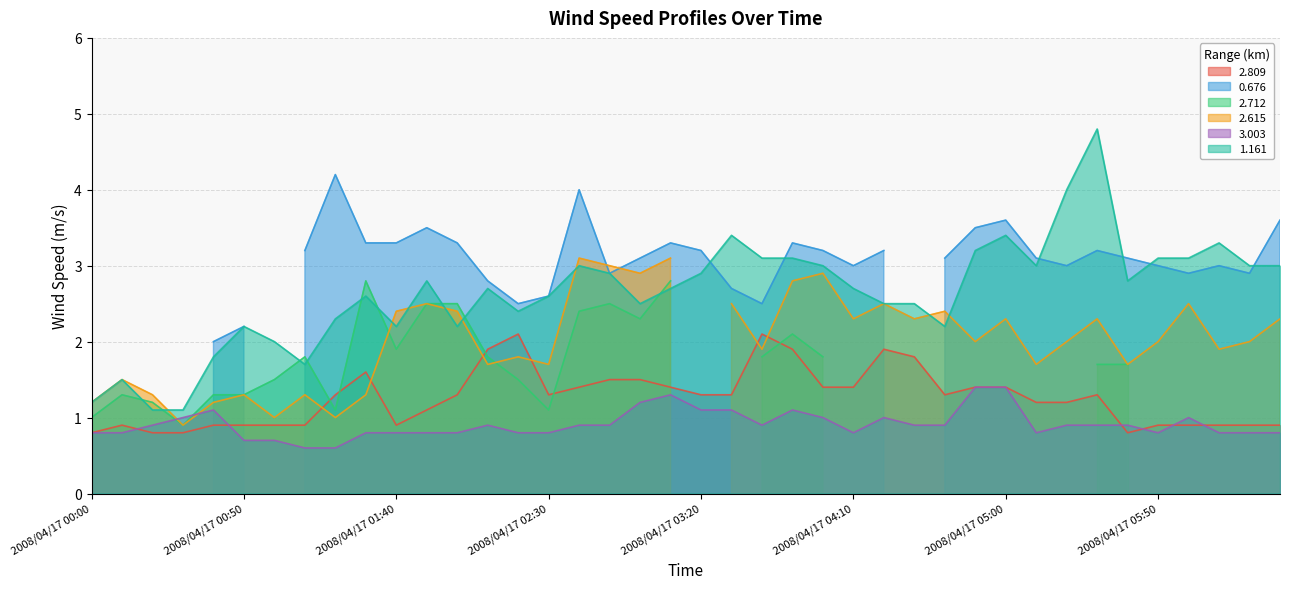

What is the value of the 3.003 point at the 35th from the left?

0.9